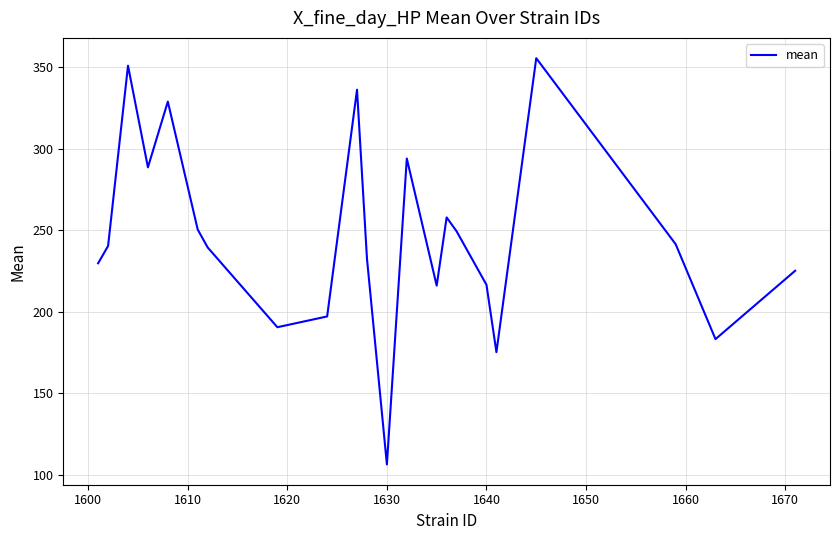

What is the greatest value displayed?

355.4